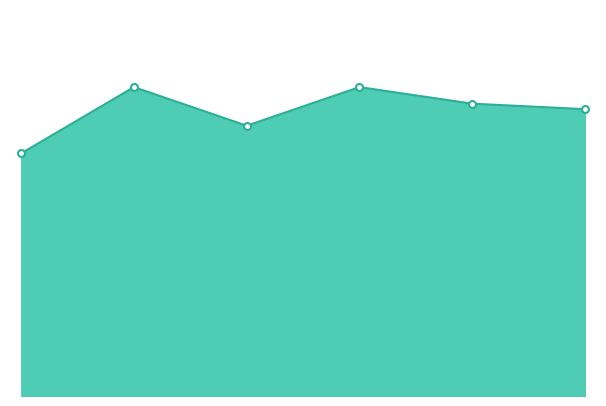

Rank the categories by value from lowest to highest.

0, 2, 5, 4, 1, 3